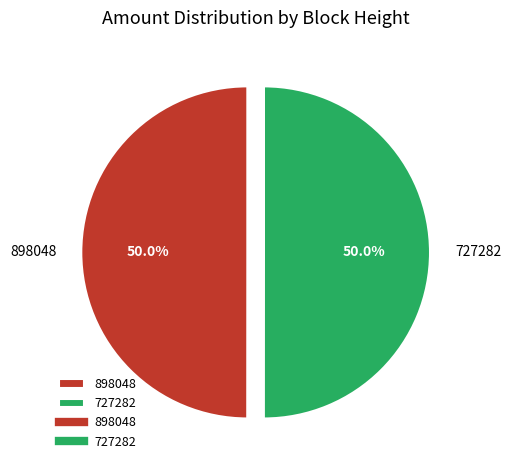

To the nearest percent, what percentage of the pie is 898048?

50%